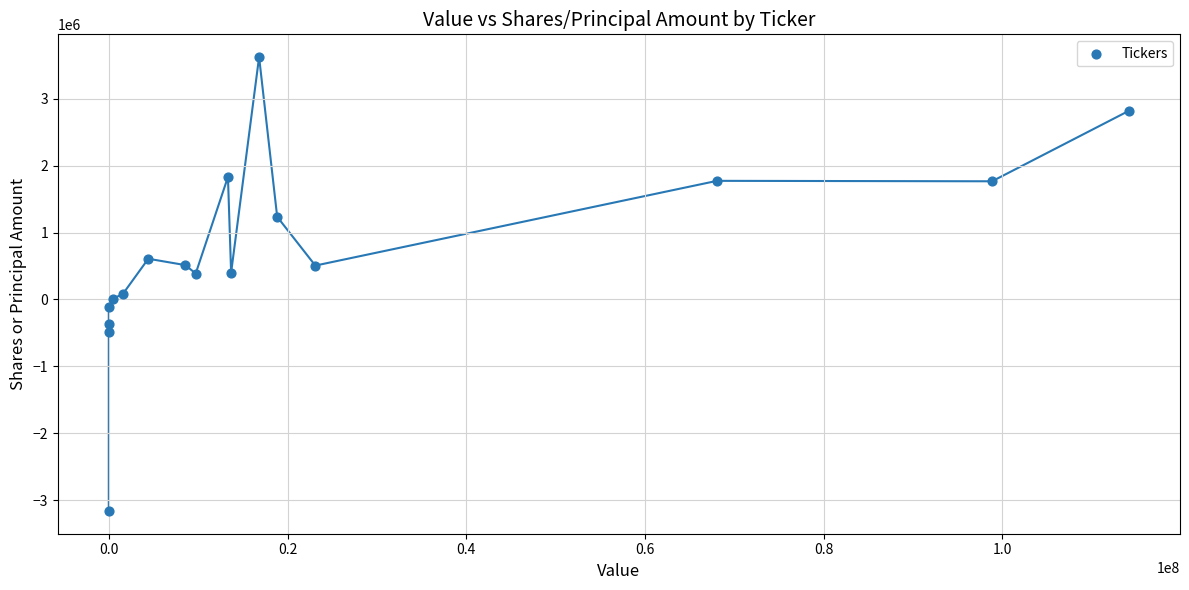

What is the range of X values (max minus min)?

114171000